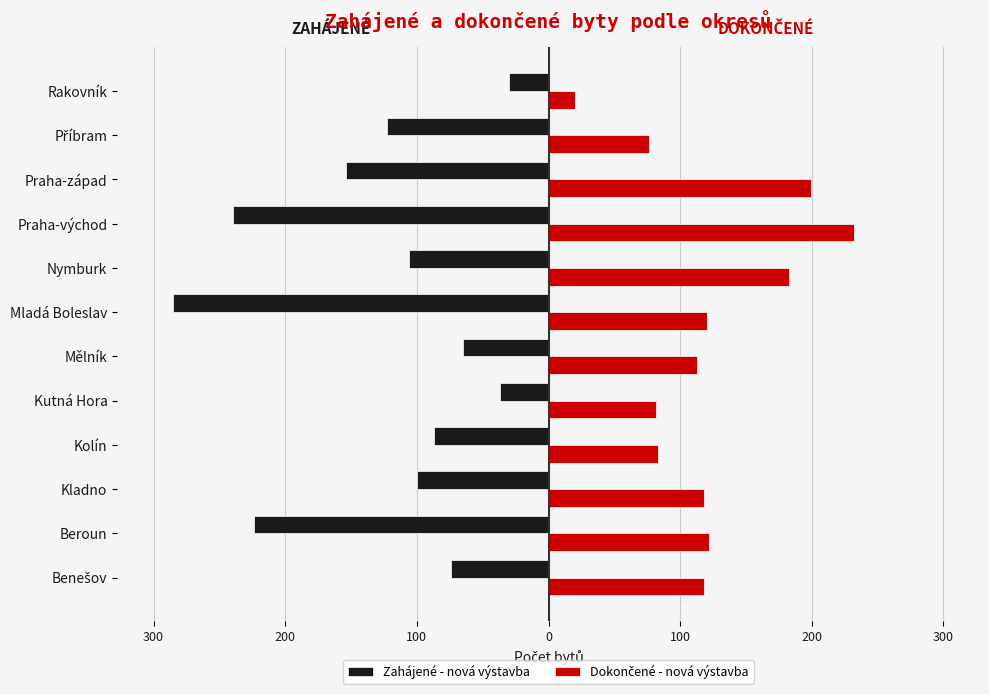

Count the number of categories in the chart.

12